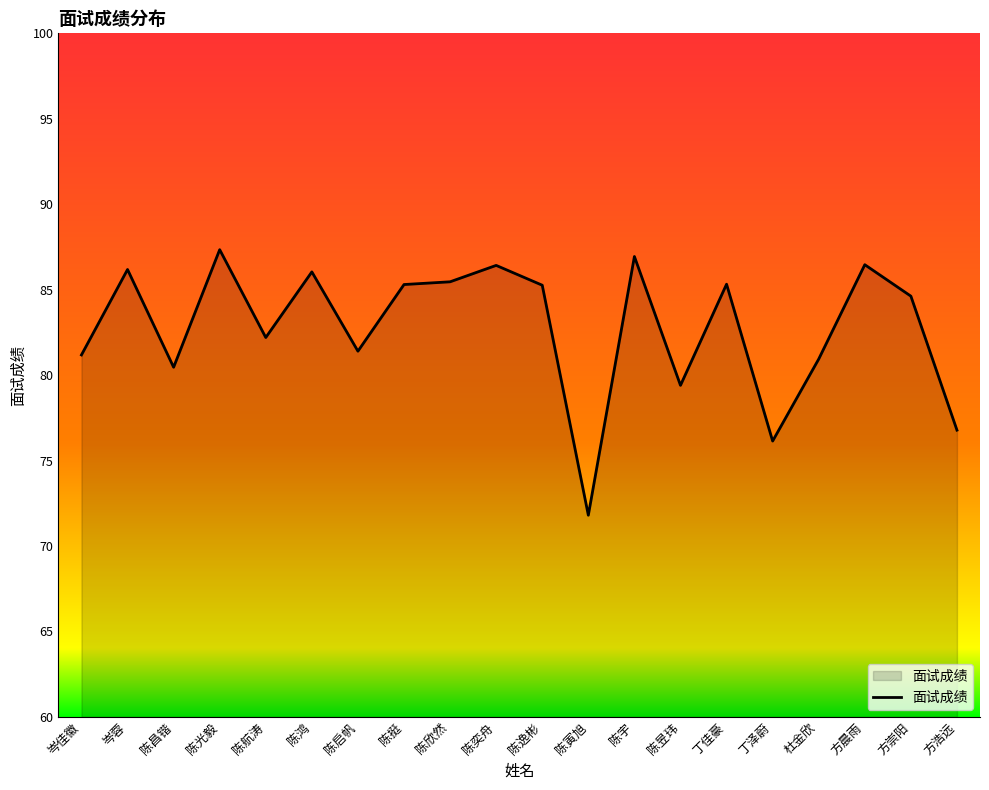

How many lines are shown in the chart?

1